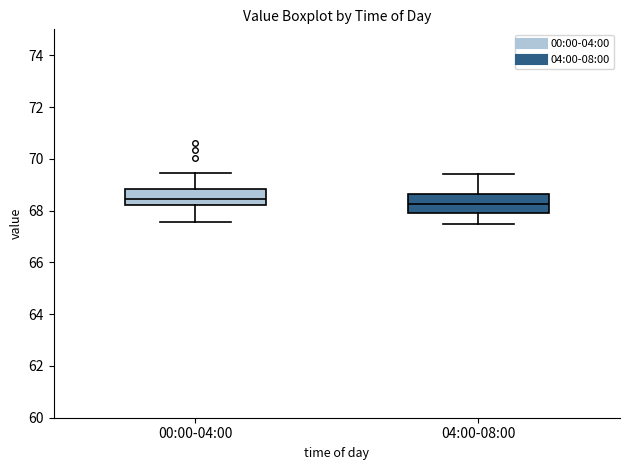

Reading left to right, read every box against the y-axis: the position of its median line, the range the box covers, and the ends of its whiskers. The values are not printed on the chart, so give them approximately, as read against the axis.

00:00-04:00: median 68.4, box 68.2 to 68.8, whiskers 67.6 to 69.4
04:00-08:00: median 68.2, box 68.0 to 68.6, whiskers 67.6 to 69.4